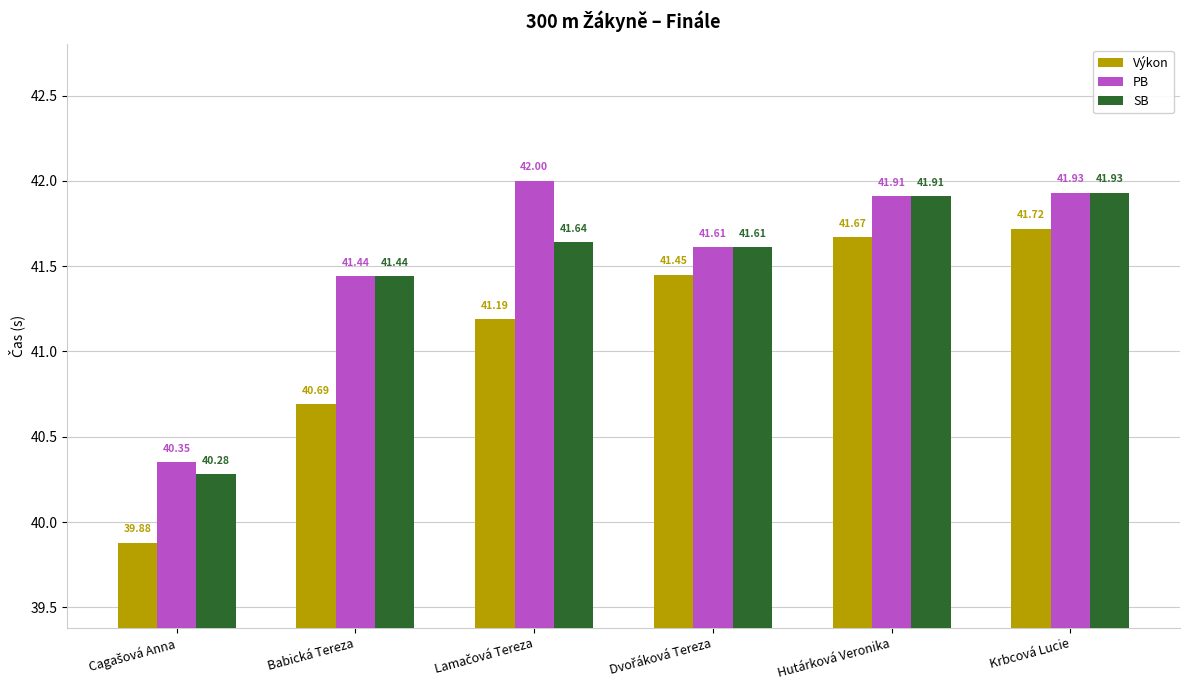

What is the sum of all PB values?

249.2